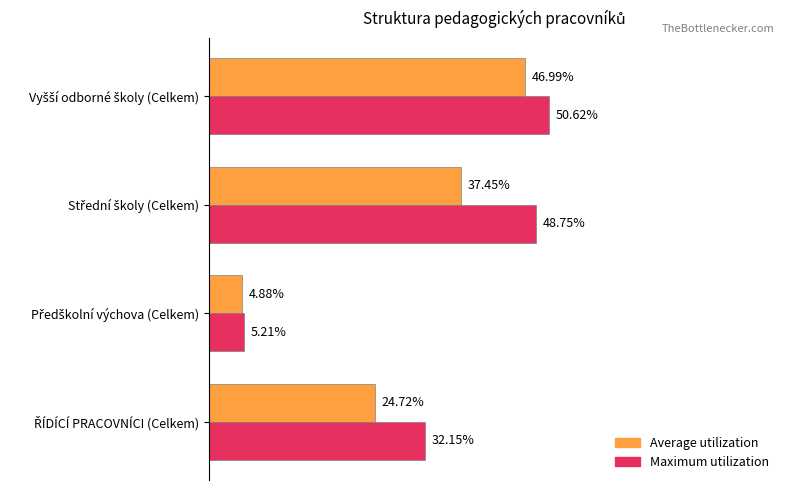

What are all the series names shown in the legend?

Average utilization, Maximum utilization